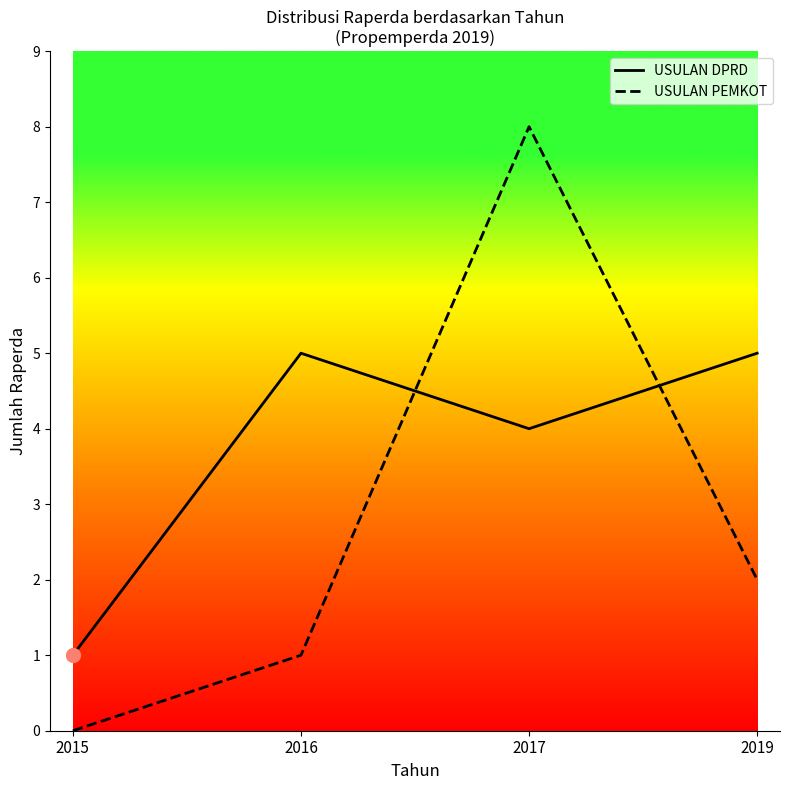

How many values in the USULAN DPRD series are below 5?

2